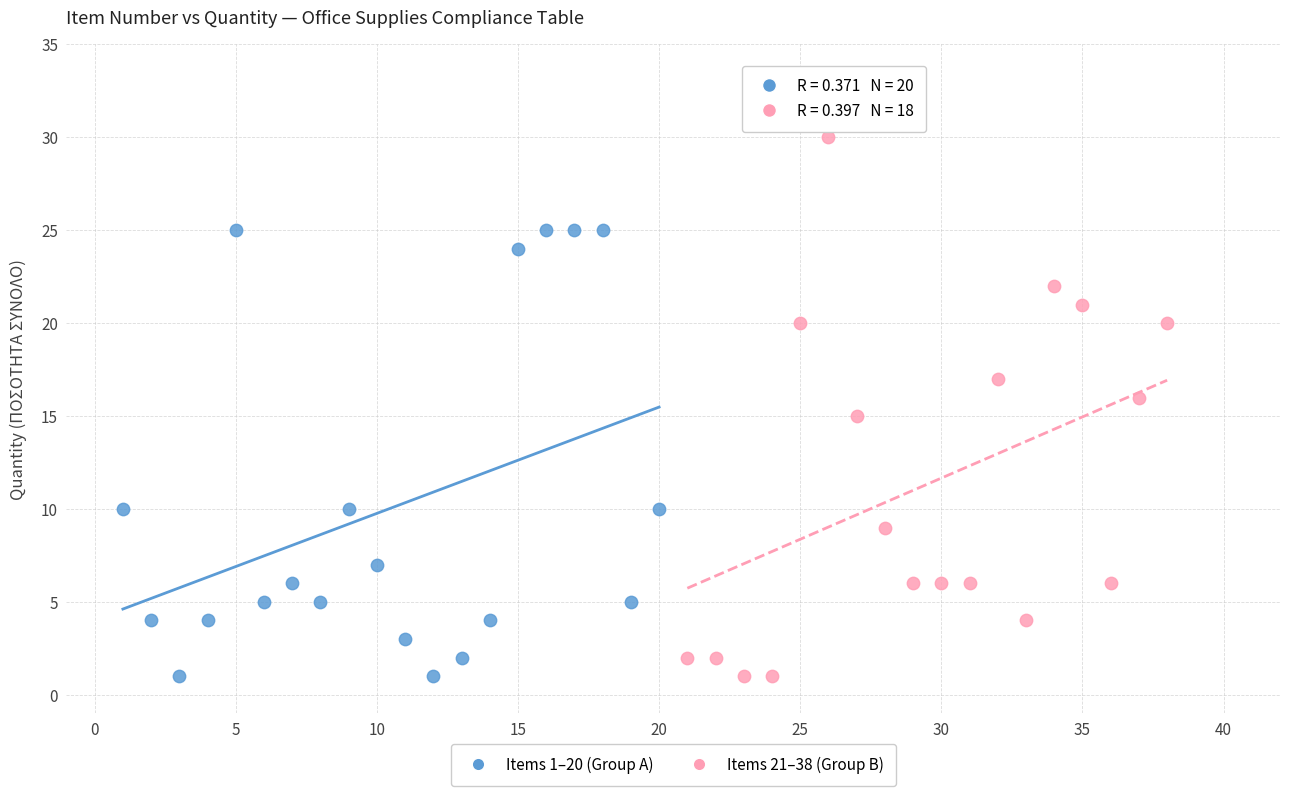

What are all the series names shown in the legend?

Items 1–20 (Group A), Items 21–38 (Group B)